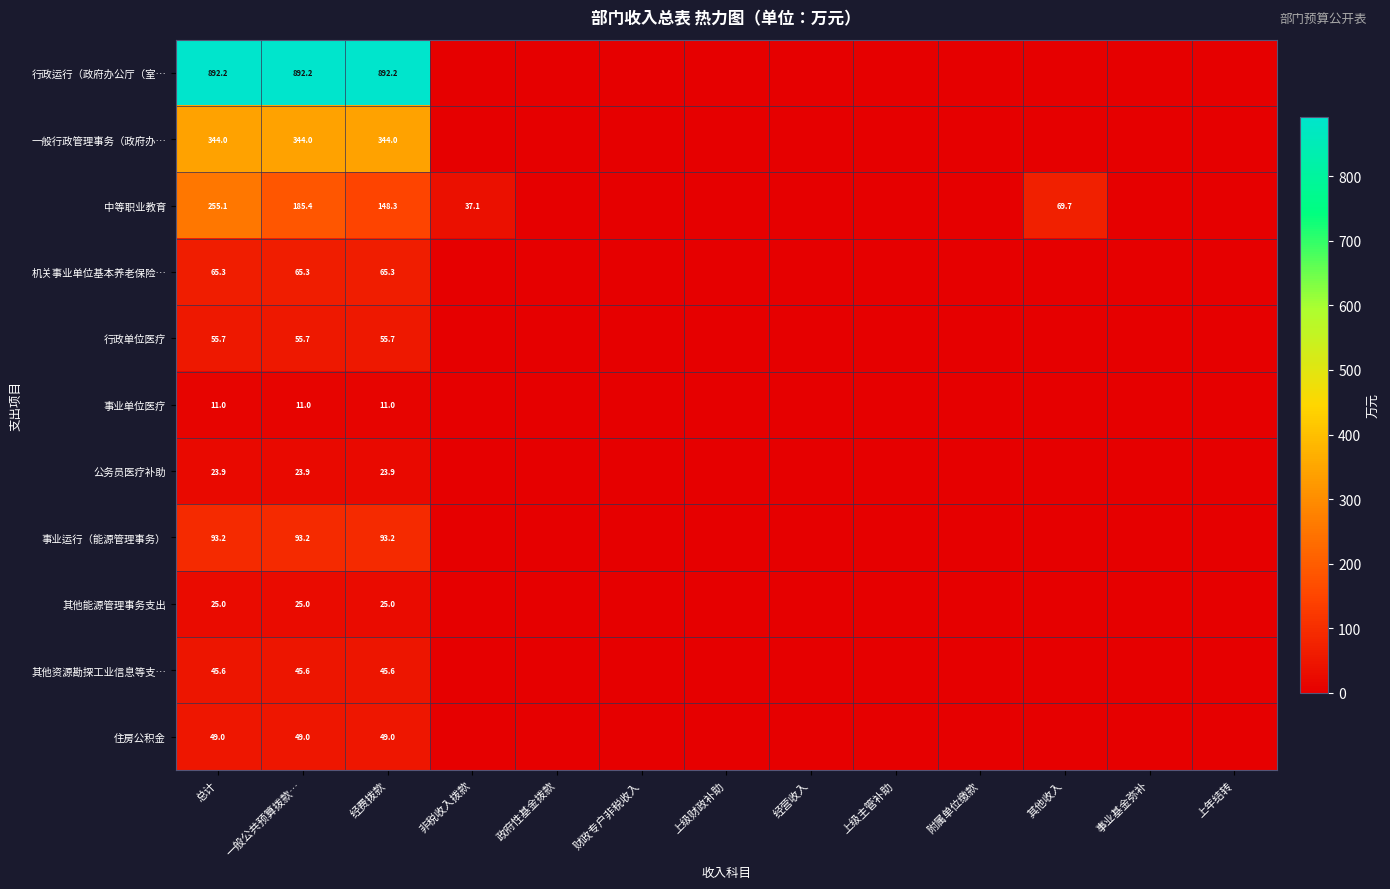

At which category does the chart reach its minimum across all series?

非税收入拨款